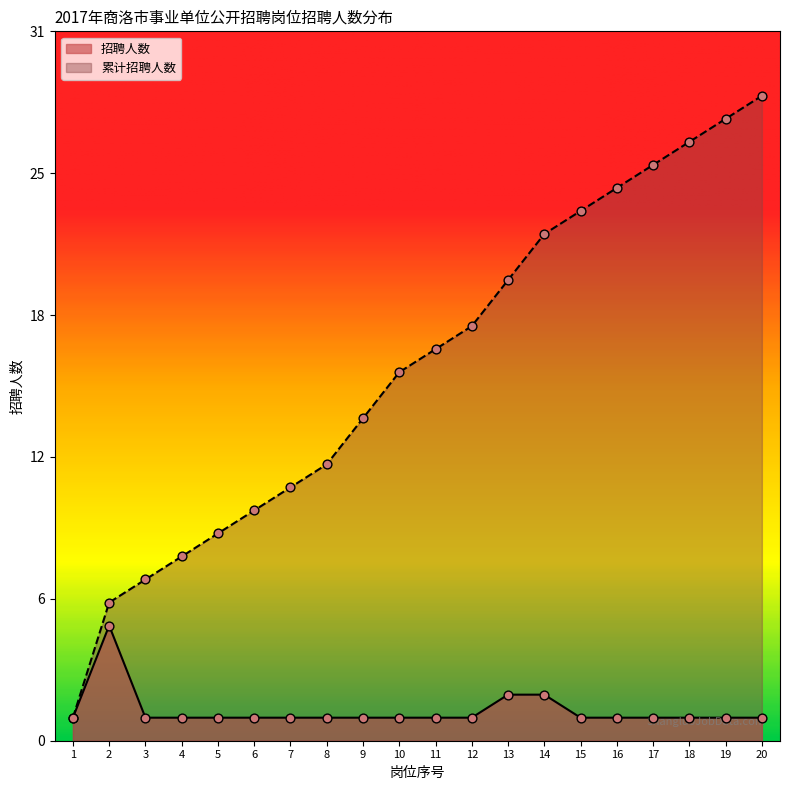

At which category is the sum across all series the highest?

20